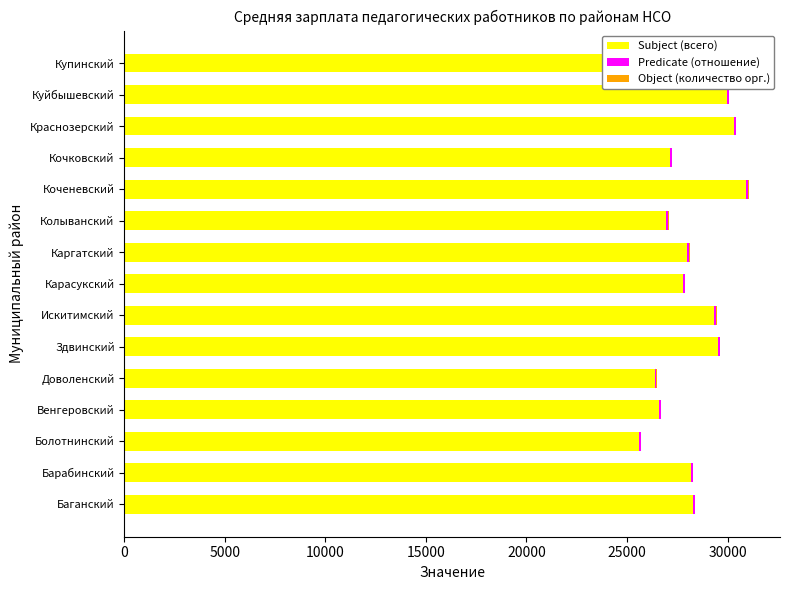

Is it true that Subject (всего) equals 29958.9 at Куйбышевский?

True